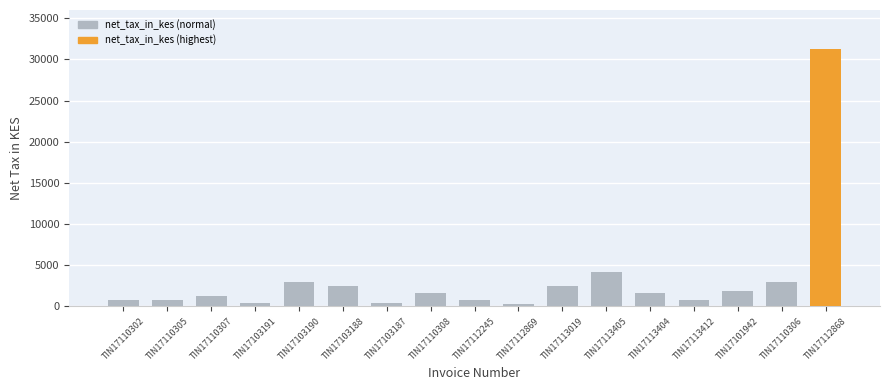

What is the value of the 9th bar from the left?

842.1